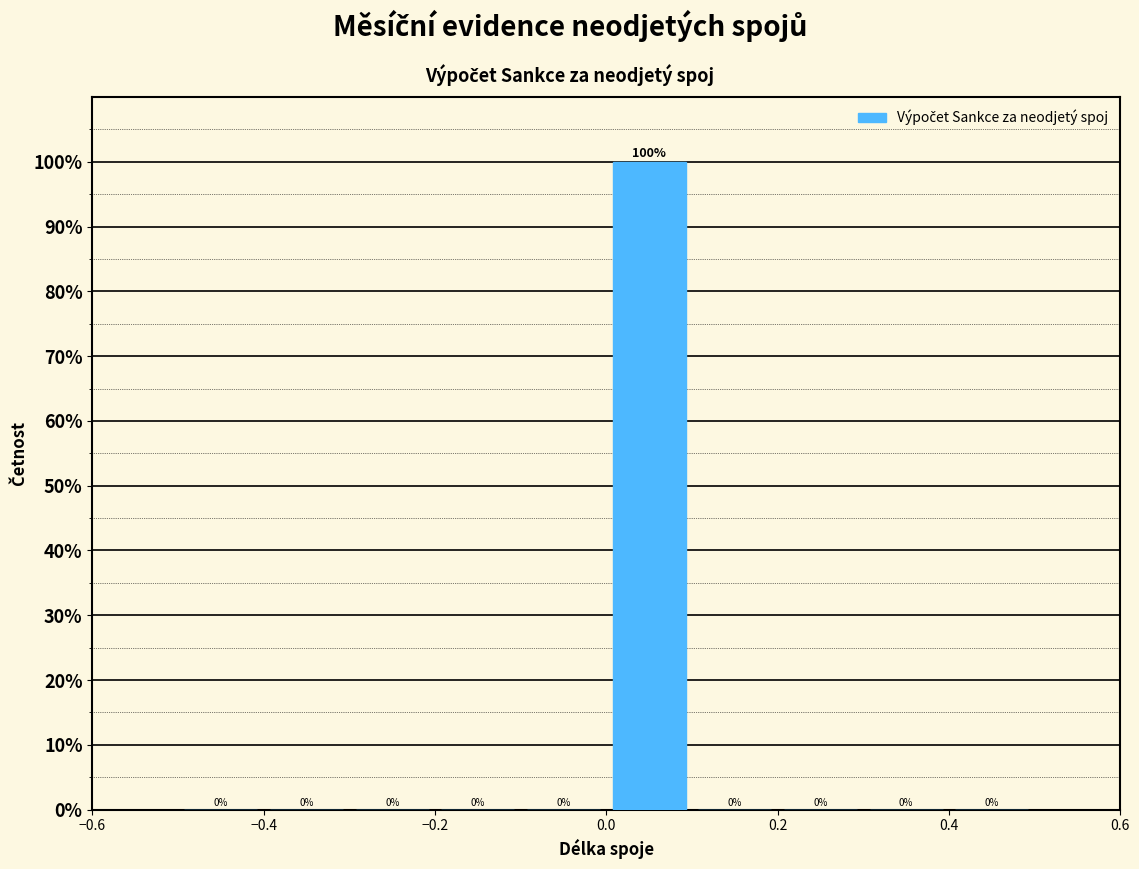

Reading left to right, transcribe this chart: for each bar, give the range it covers on the x-axis and its height.

-0.5 to -0.4: 0
-0.4 to -0.3: 0
-0.3 to -0.2: 0
-0.2 to -0.1: 0
-0.1 to 0.0: 0
0.0 to 0.1: 100
0.1 to 0.2: 0
0.2 to 0.3: 0
0.3 to 0.4: 0
0.4 to 0.5: 0